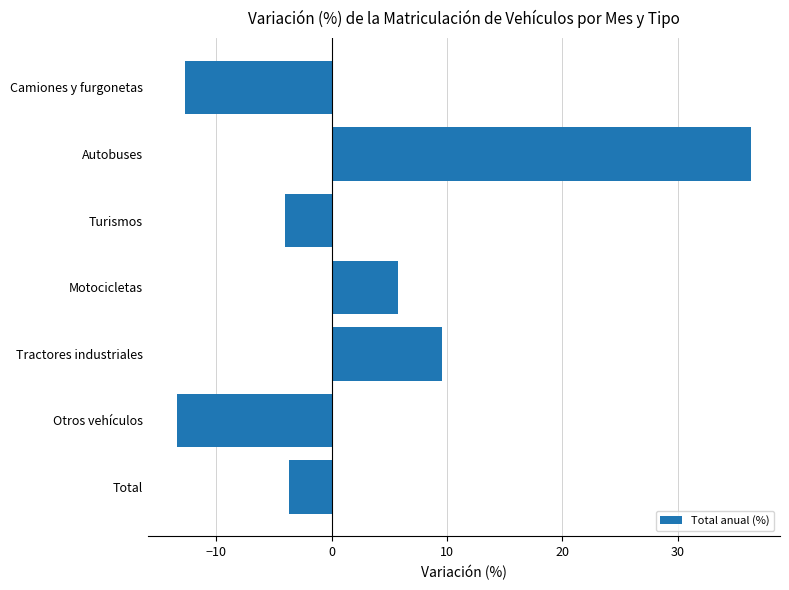

Reading bottom to top, what are all the values shown in this chart?

Total=-3.7	Otros vehículos=-13.4	Tractores industriales=9.6	Motocicletas=5.7	Turismos=-4.1	Autobuses=36.4	Camiones y furgonetas=-12.7